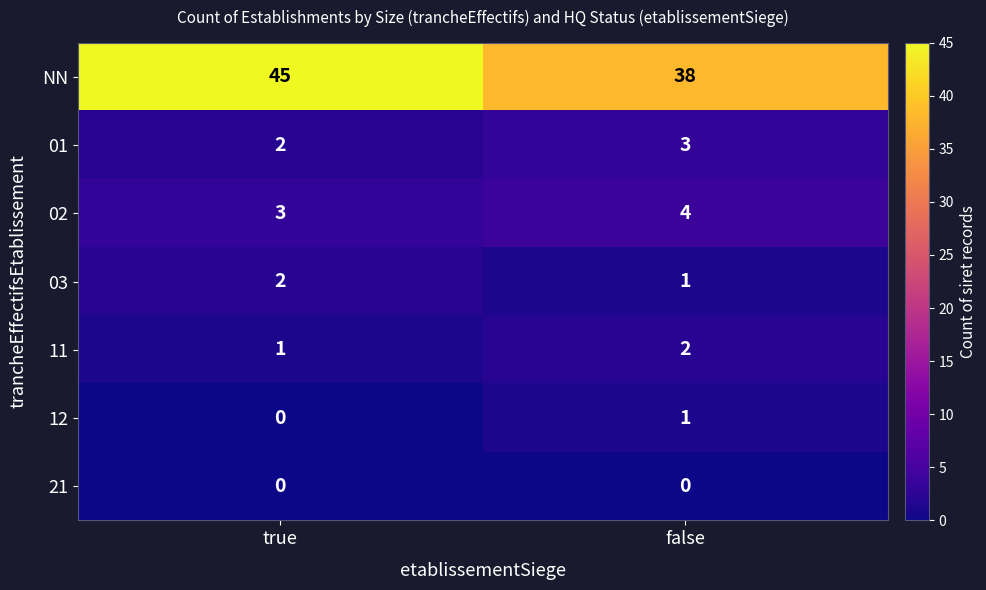

Where is 02 nearest to the value 3?

true